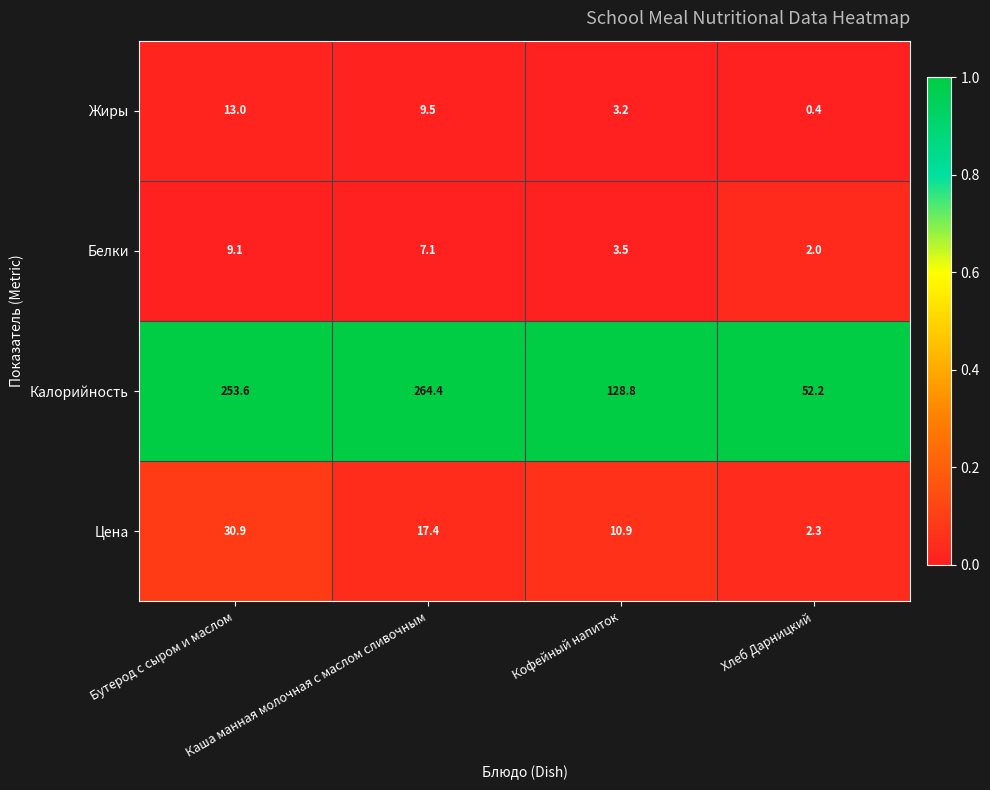

Between Кофейный напиток and Хлеб Дарницкий, which series saw the biggest shift?

Калорийность